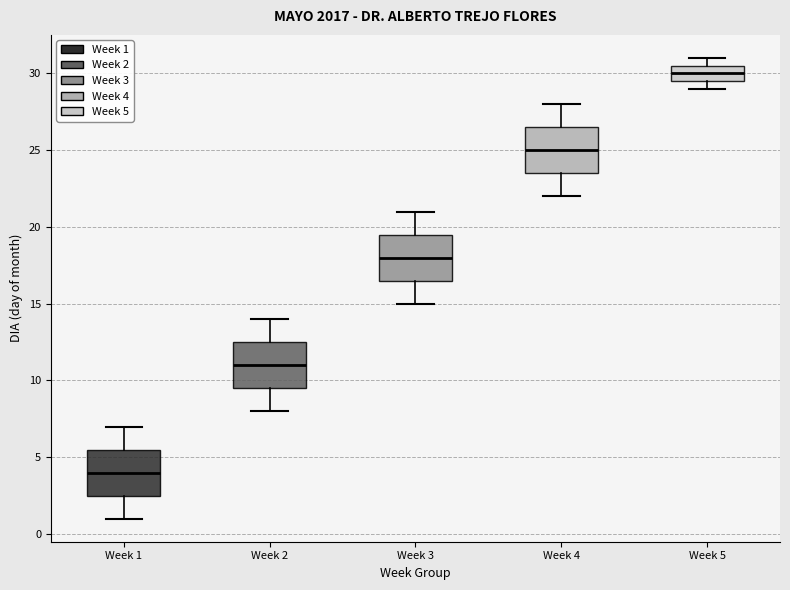

Where does the lower whisker of the box for Week 4 end on the y-axis? The values are not printed on the chart, so give them approximately, as read against the axis.

22.0